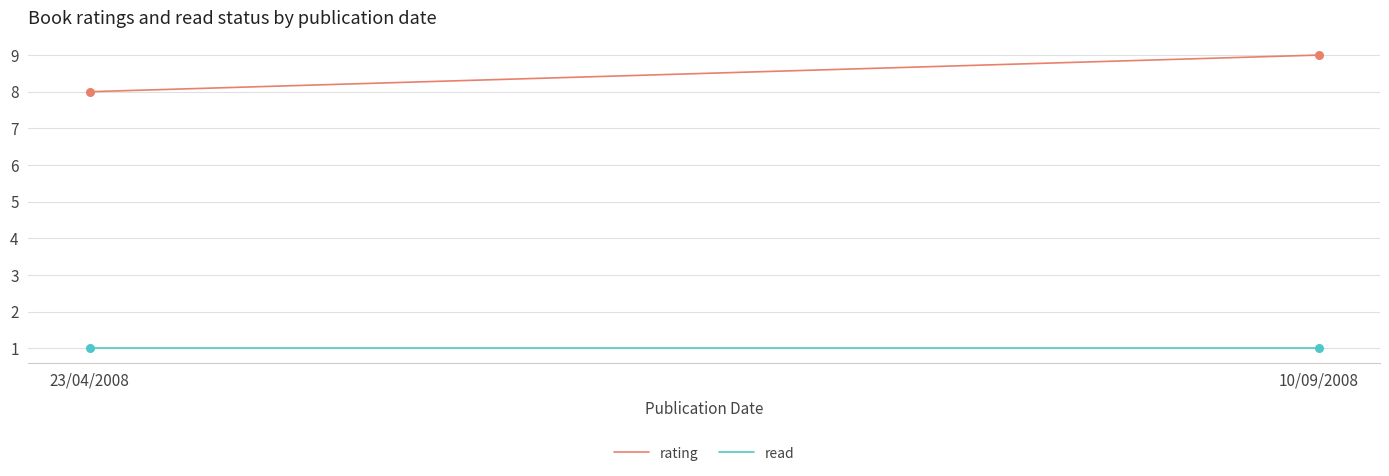

Which series reaches the minimum Y coordinate?

read